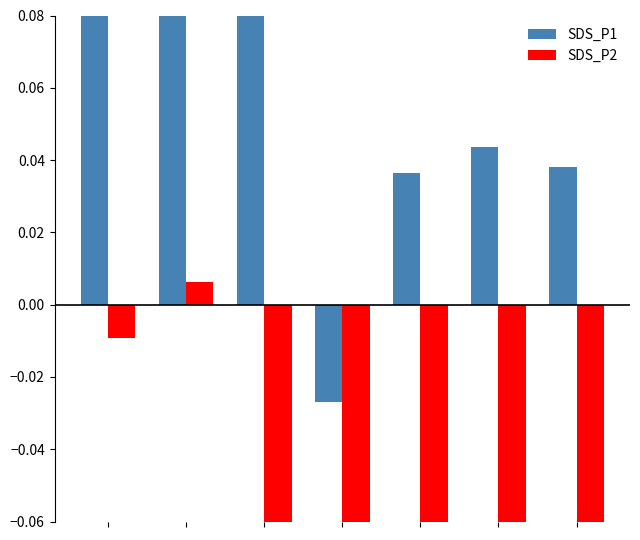

Count the number of categories in the chart.

7